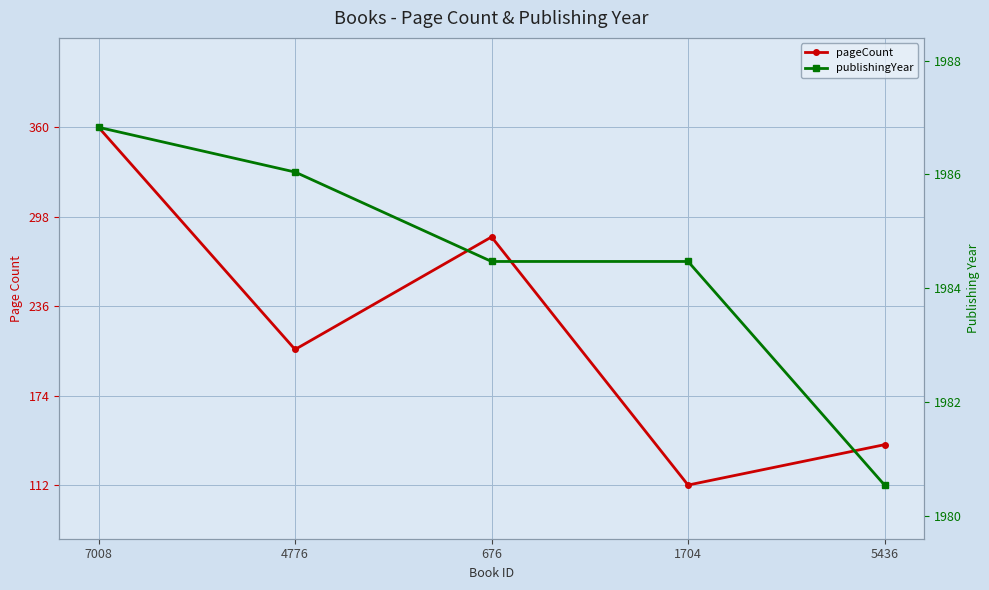

True or false: pageCount and publishingYear intersect in this chart.

True